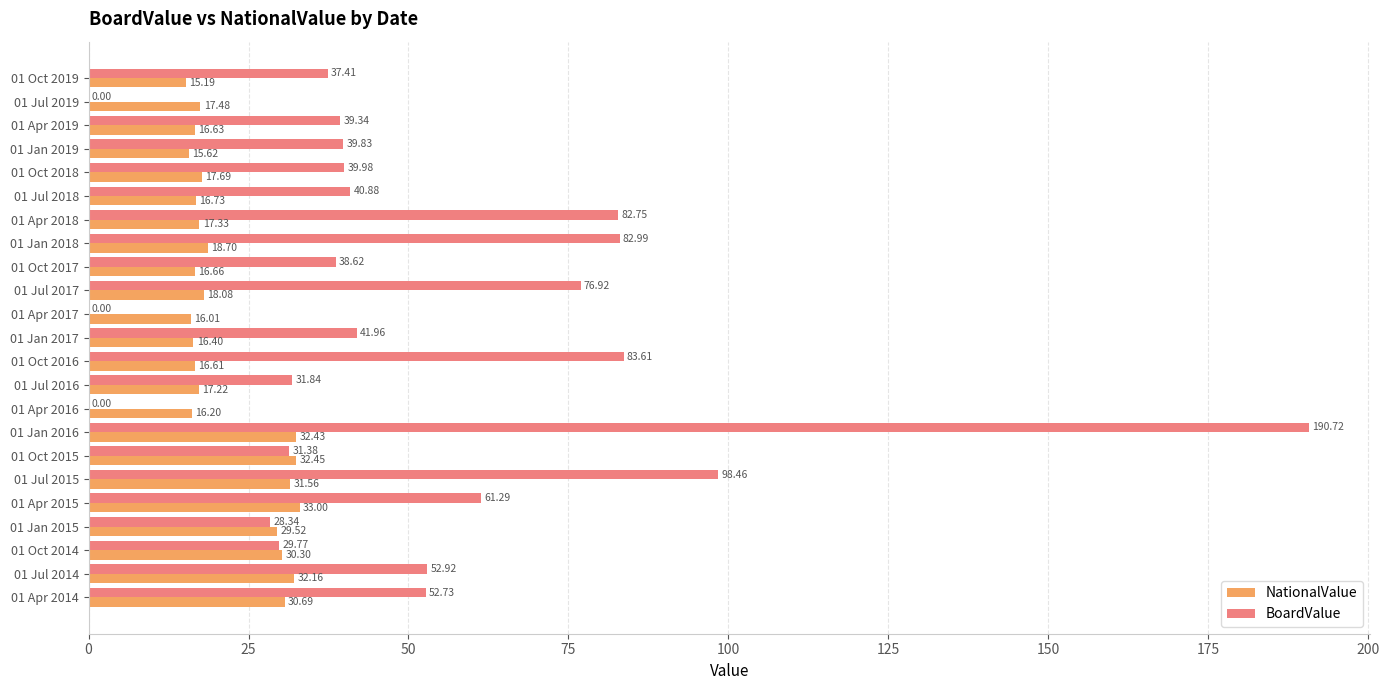

Which series changed the most between 01 Apr 2018 and 01 Apr 2016?

BoardValue